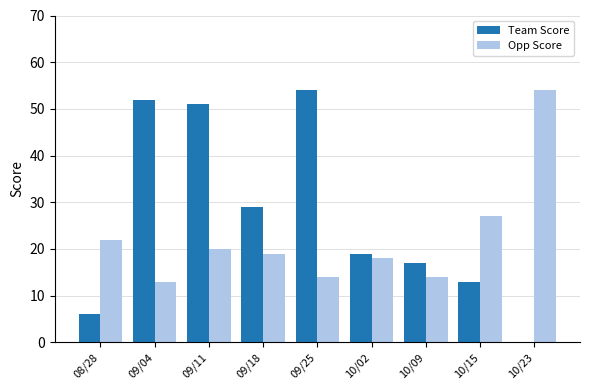

What is the approximate value of Opp Score at 09/25?

14